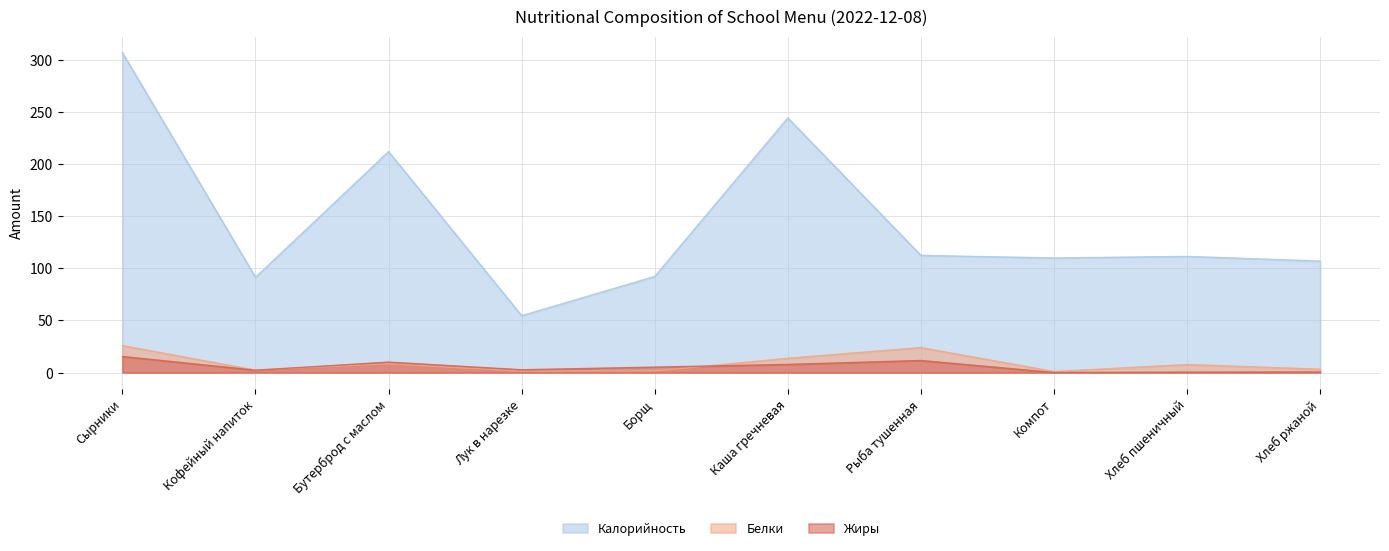

At which label is Белки closest to 13?

Каша гречневая